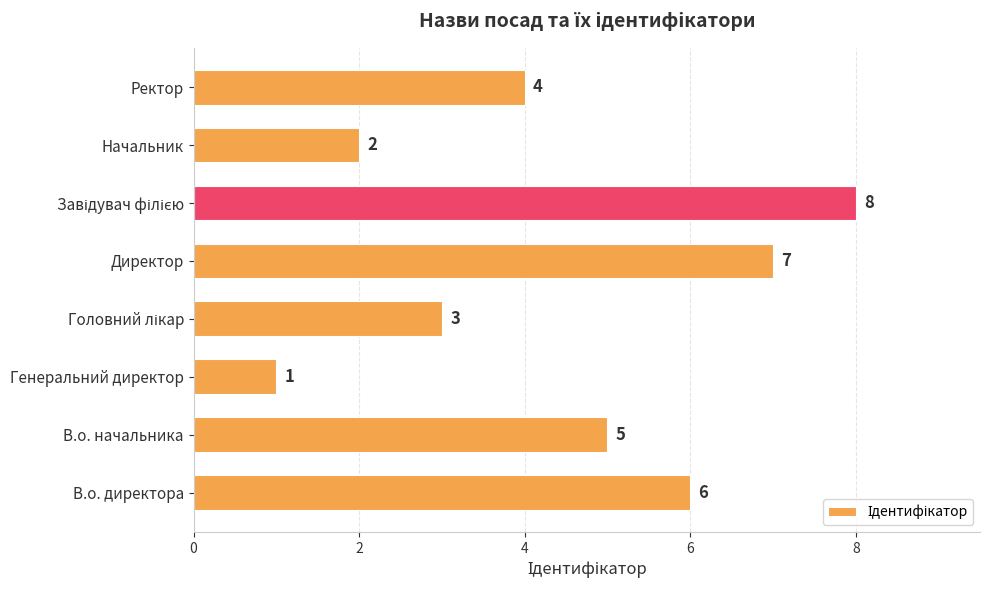

What is the sum of all values?

36